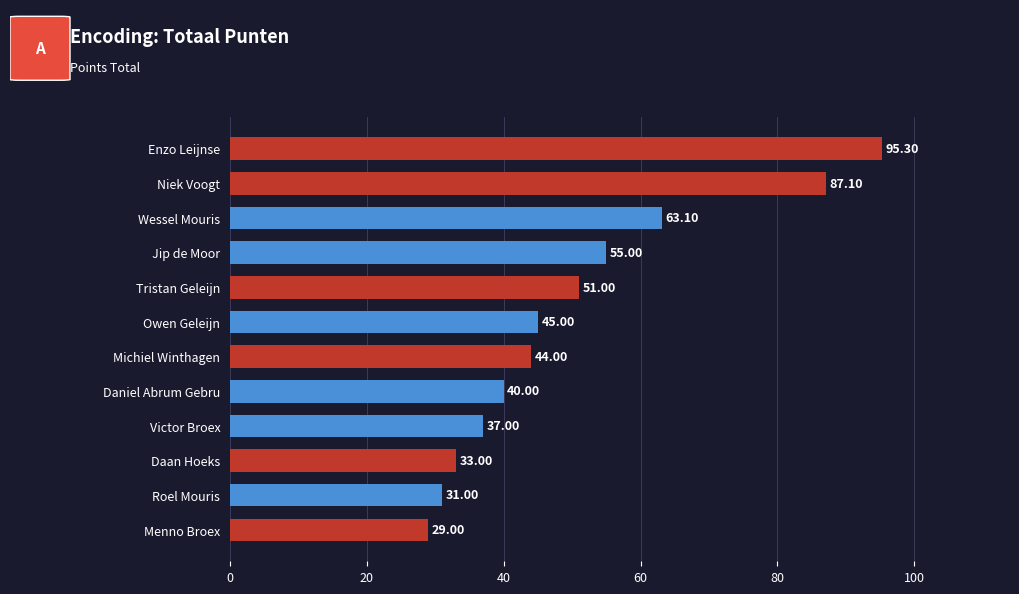

Which label corresponds to the smallest value in the chart?

Menno Broex